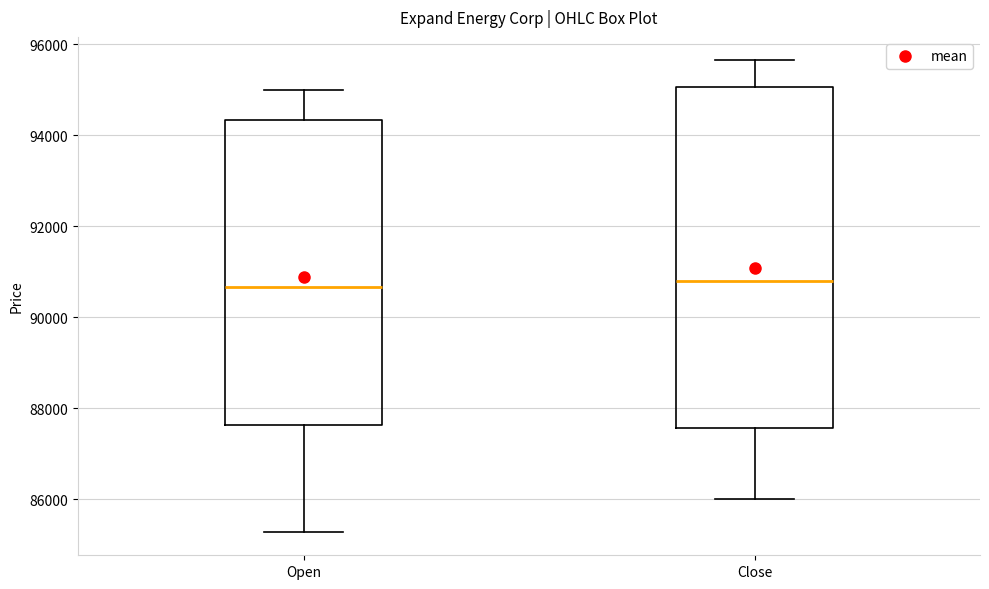

Reading left to right, read every box against the y-axis: the position of its median line, the range the box covers, and the ends of its whiskers. The values are not printed on the chart, so give them approximately, as read against the axis.

Open: median 90600, box 87600 to 94400, whiskers 85200 to 95000
Close: median 90800, box 87600 to 95000, whiskers 86000 to 95600